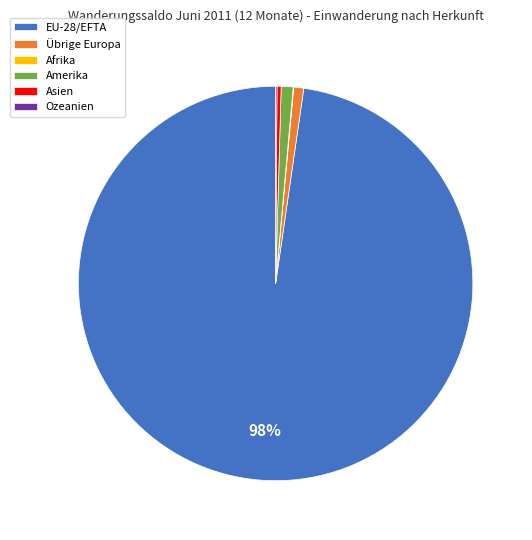

True or false: Amerika accounts for 14% of the total.

False